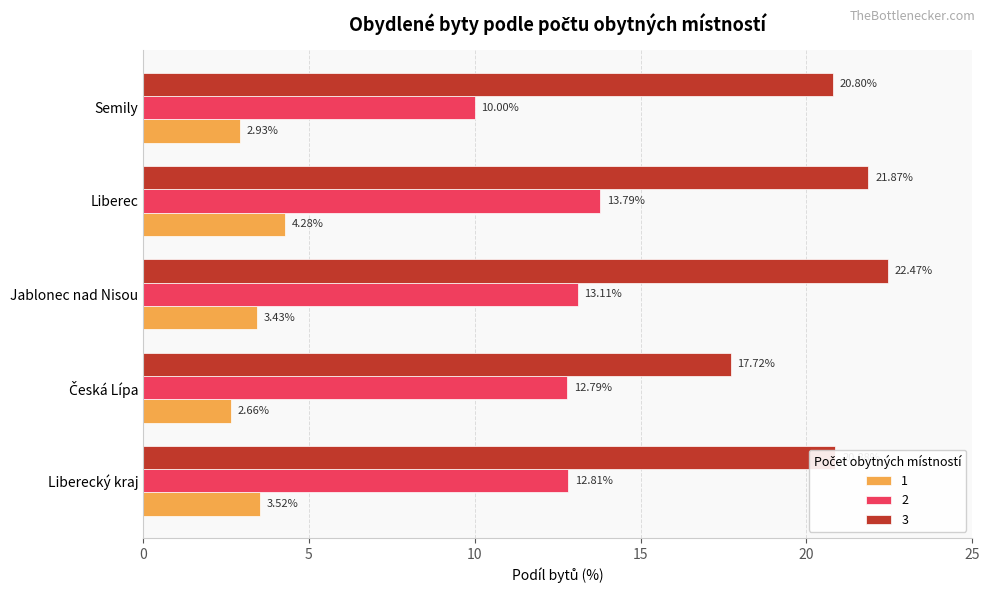

Rank the series by their average value, from highest to lowest.

3, 2, 1